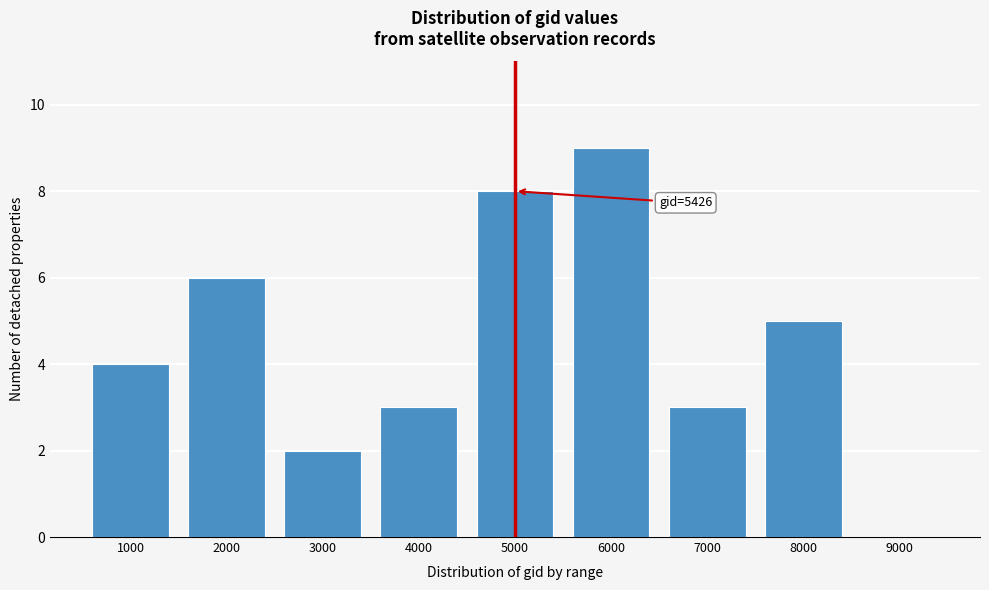

Reading left to right, what are all the values shown in this chart?

1000=4	2000=6	3000=2	4000=3	5000=8	6000=9	7000=3	8000=5	9000=0